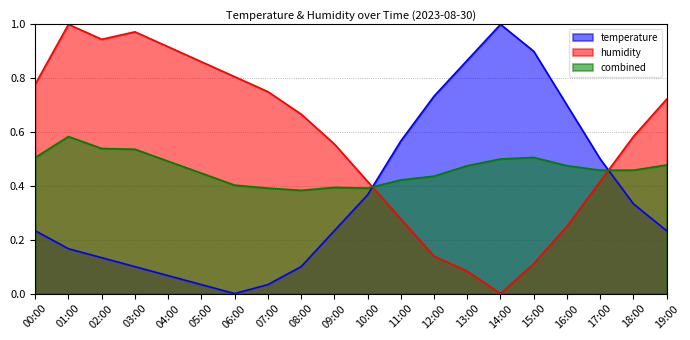

Between 17:00 and 09:00, which is larger?

17:00